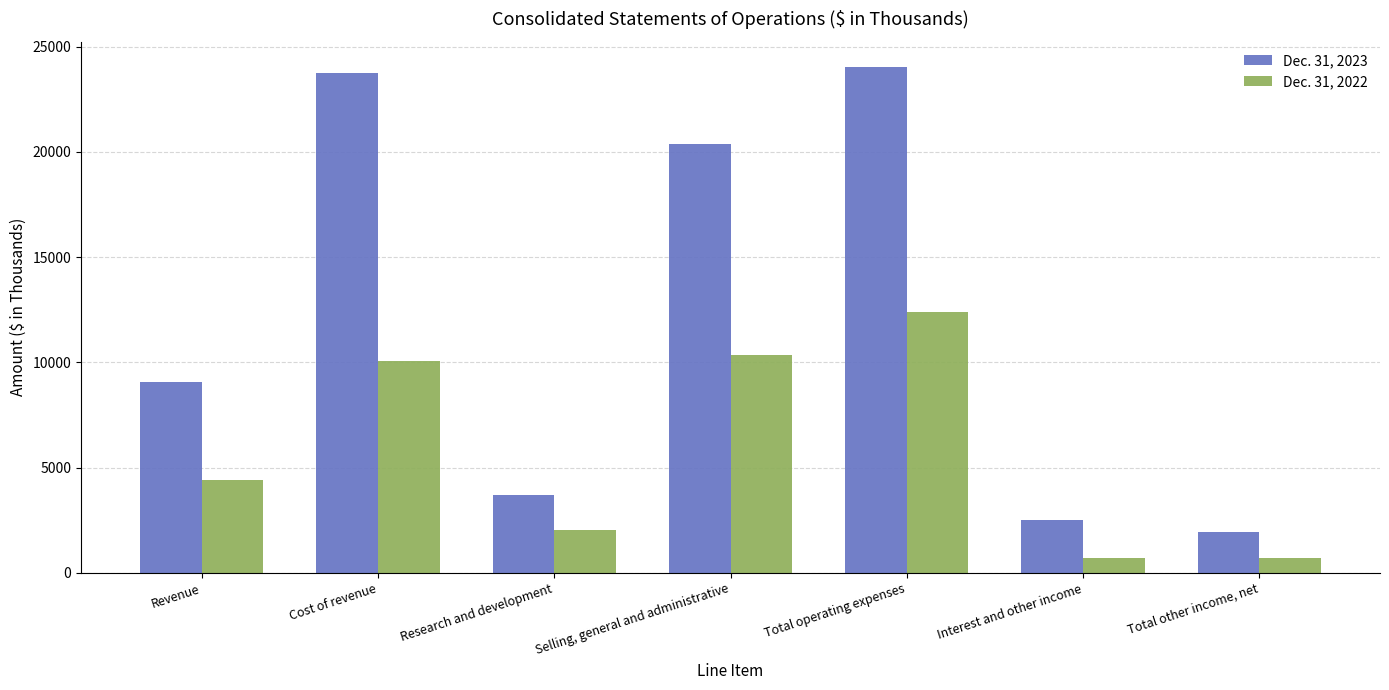

Between Total operating expenses and Total other income, net, which series saw the biggest shift?

Dec. 31, 2023